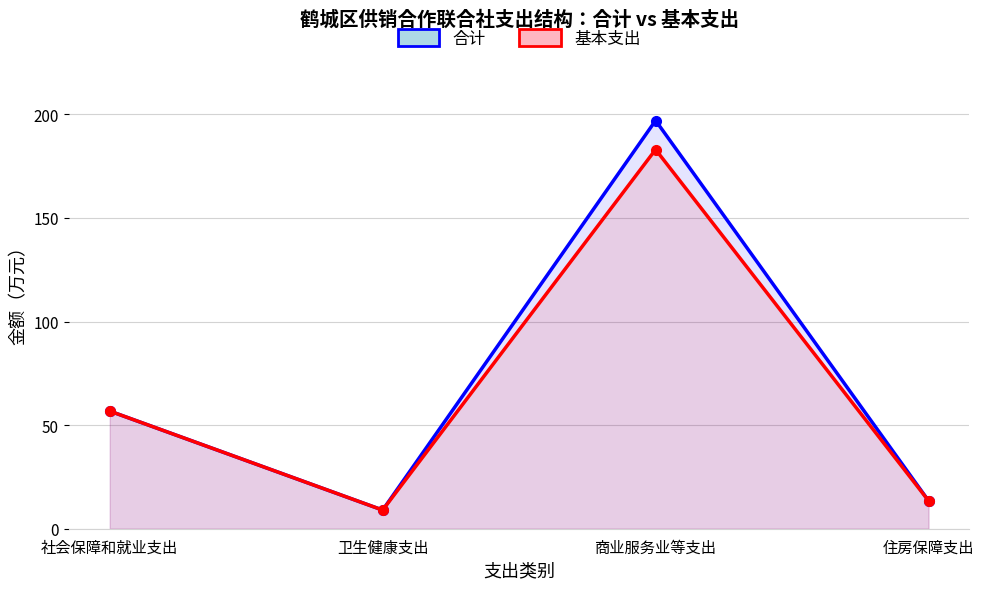

How many interior local valleys does the 合计 series have?

1